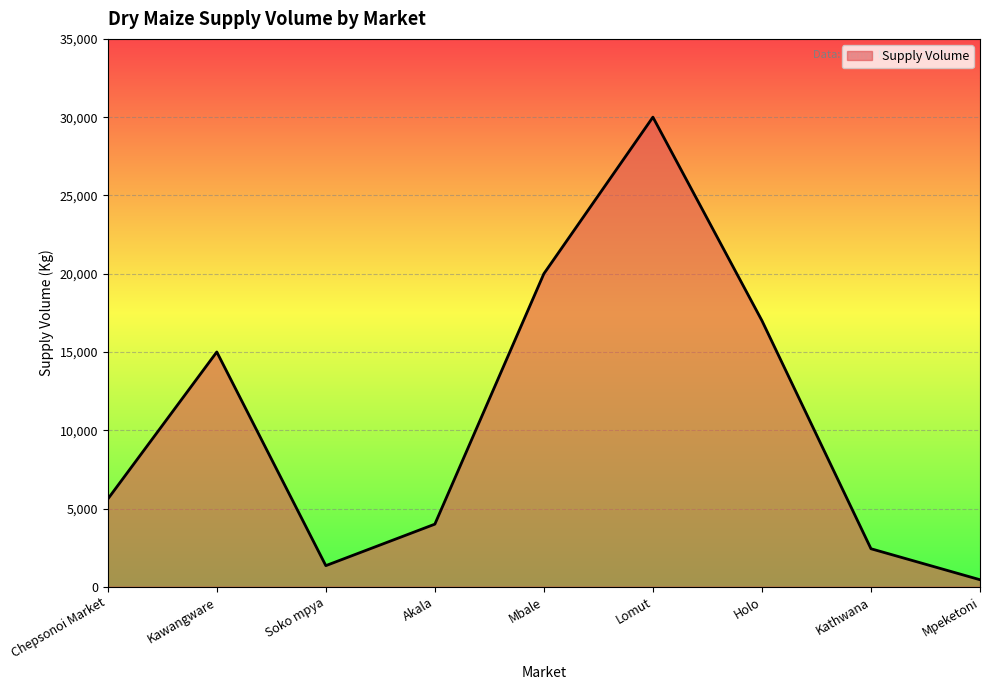

What is the minimum value shown in the chart?

450